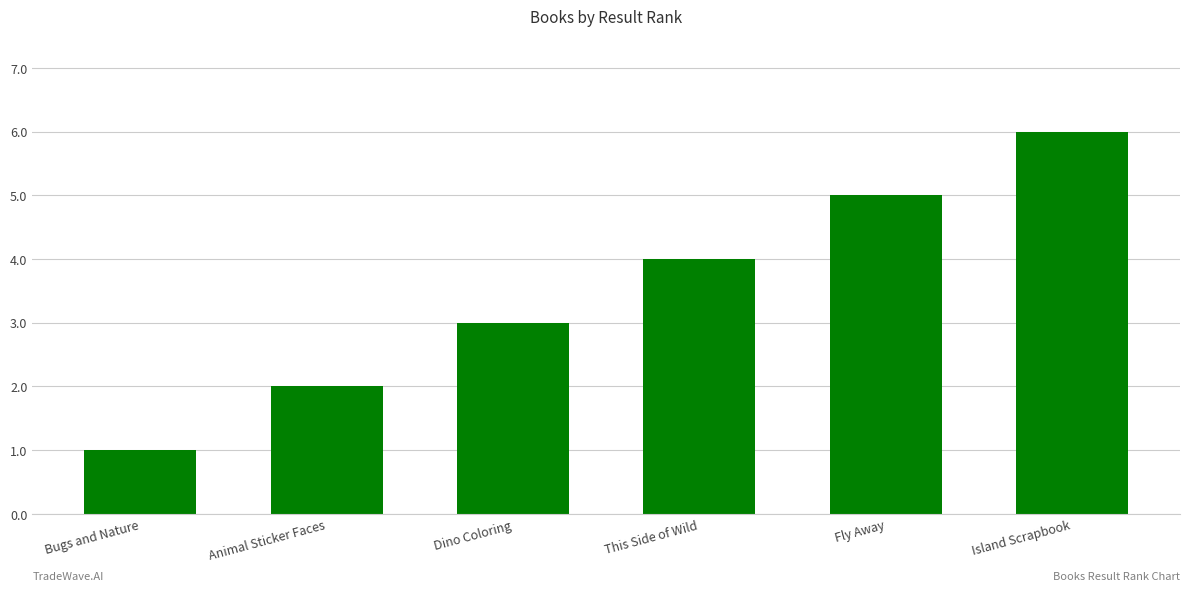

What is the label of the 6th bar from the left?

Island Scrapbook